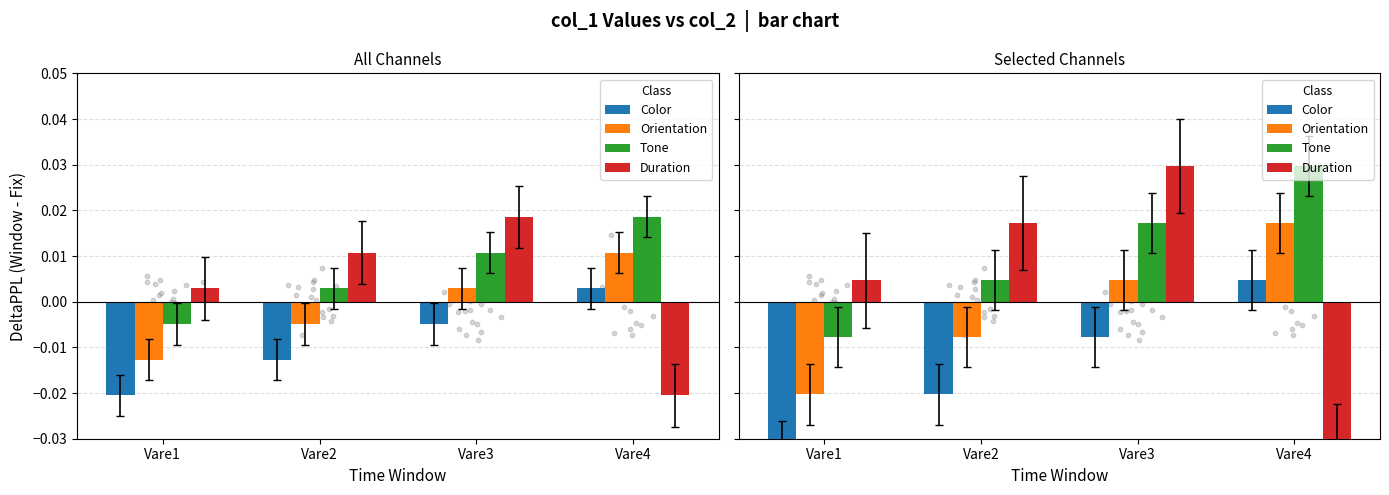

Which series contains the lowest Y value?

Color